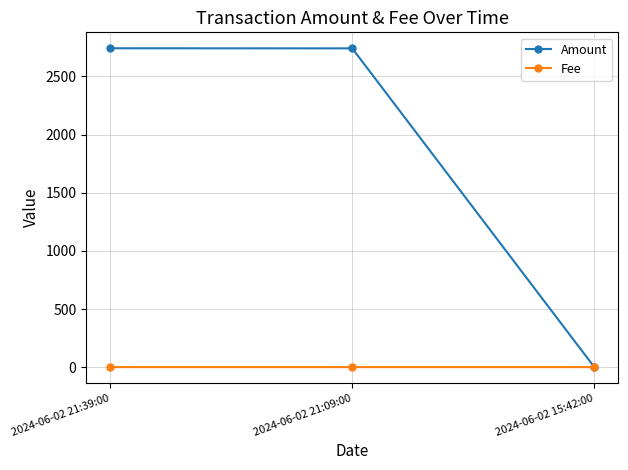

True or false: Amount has a value of 4071.2 at 2024-06-02 21:39:00.

False